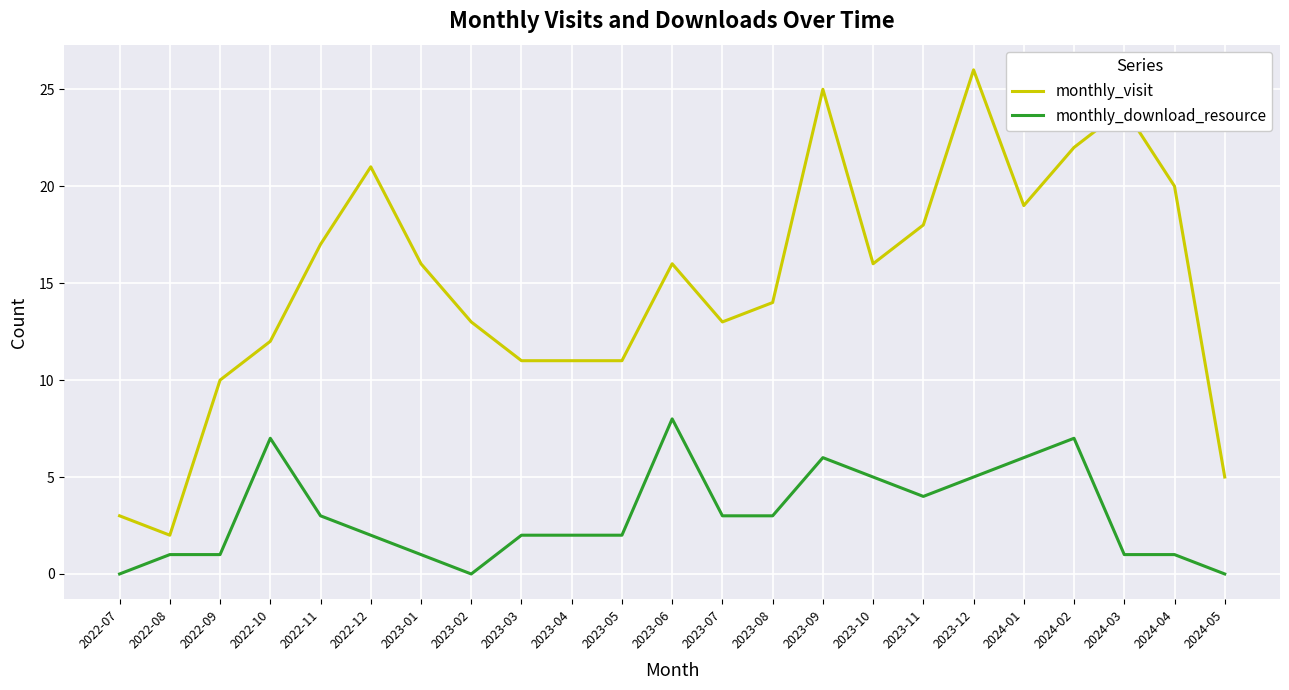

What position from the right is 2022-12?

18